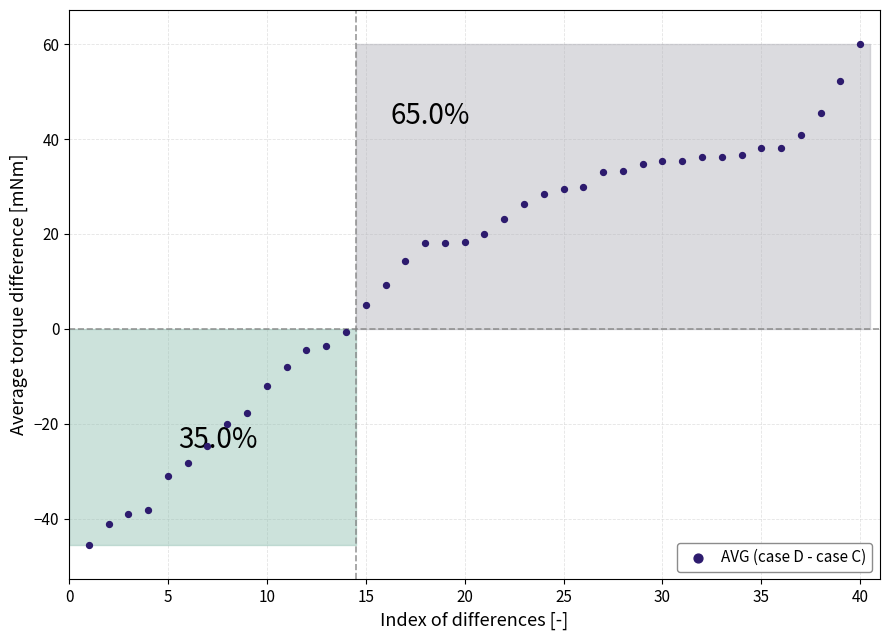

What is the range of Y values (max minus min)?

105.6